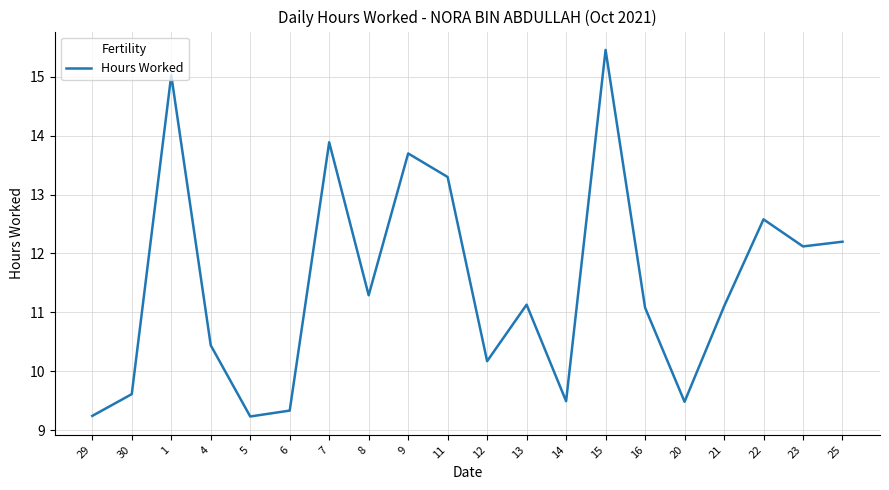

What position from the left is 5?

5